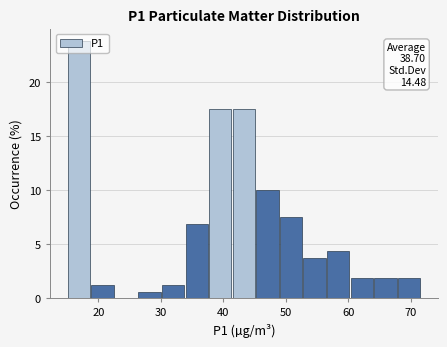

Read against the x-axis, roughly where is the centre of the tallest bar?

17